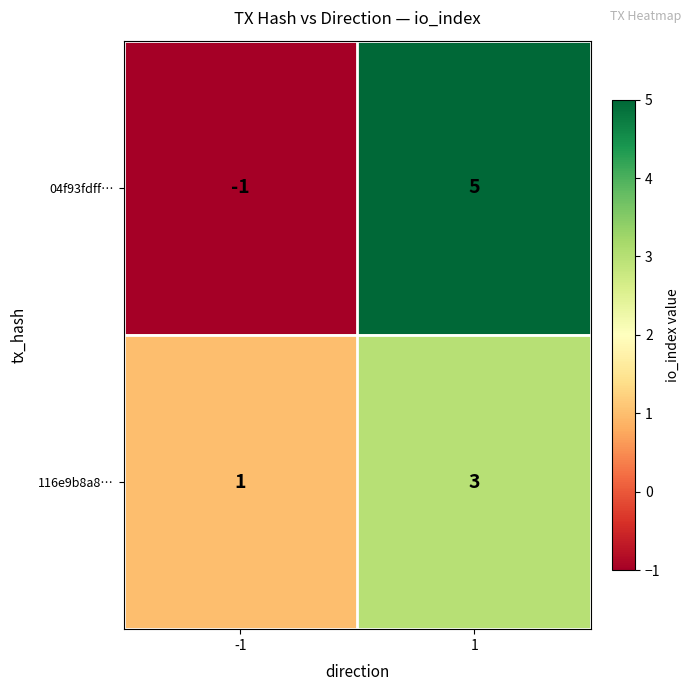

What is the maximum value shown in the chart?

5